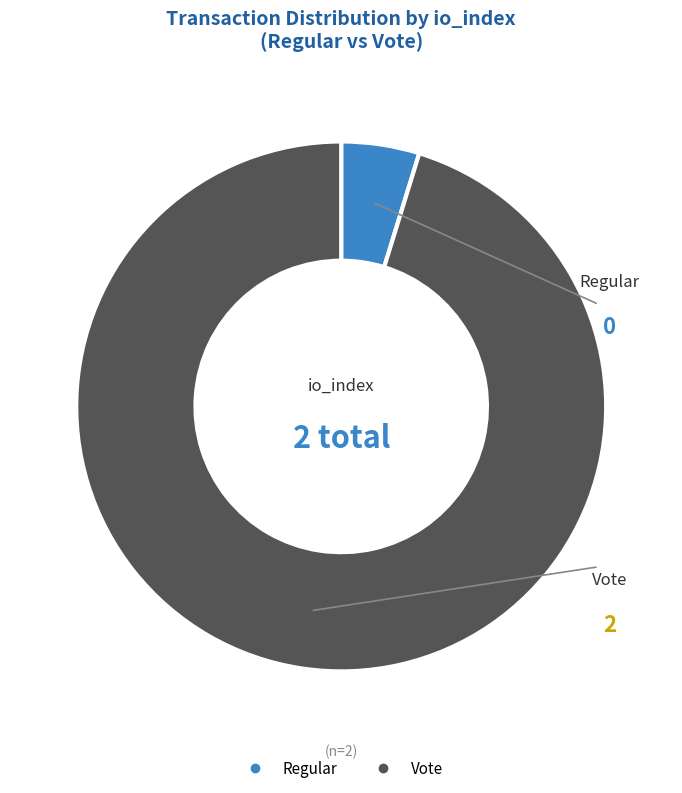

Between Vote and Regular, which is larger?

Vote